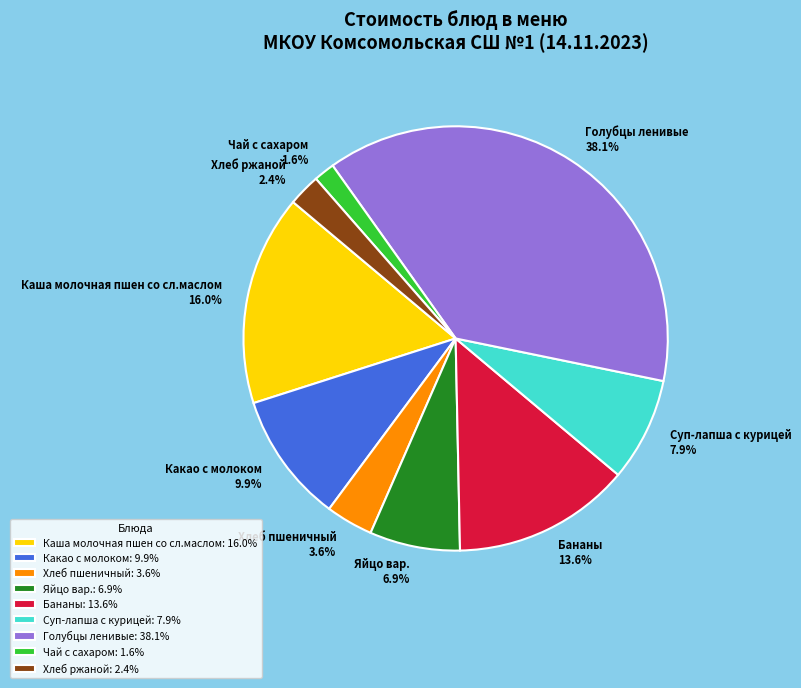

What is the smallest slice in the pie chart?

Чай с сахаром